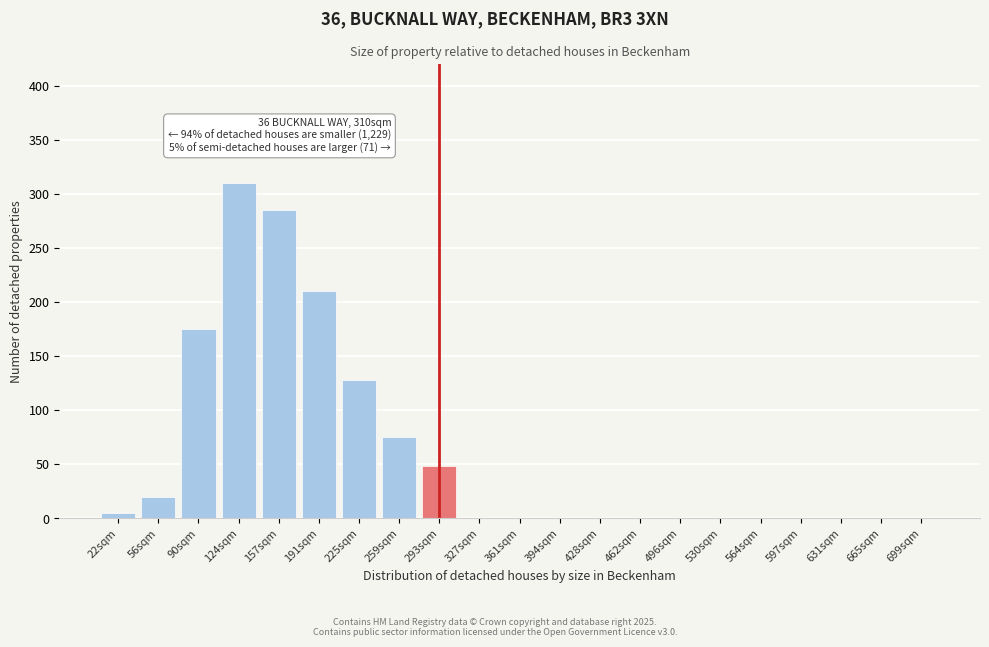

Reading left to right, transcribe all the data shown in this chart.

22sqm=5	56sqm=20	90sqm=175	124sqm=310	157sqm=285	191sqm=210	225sqm=128	259sqm=75	293sqm=48	327sqm=0	361sqm=0	394sqm=0	428sqm=0	462sqm=0	496sqm=0	530sqm=0	564sqm=0	597sqm=0	631sqm=0	665sqm=0	699sqm=0